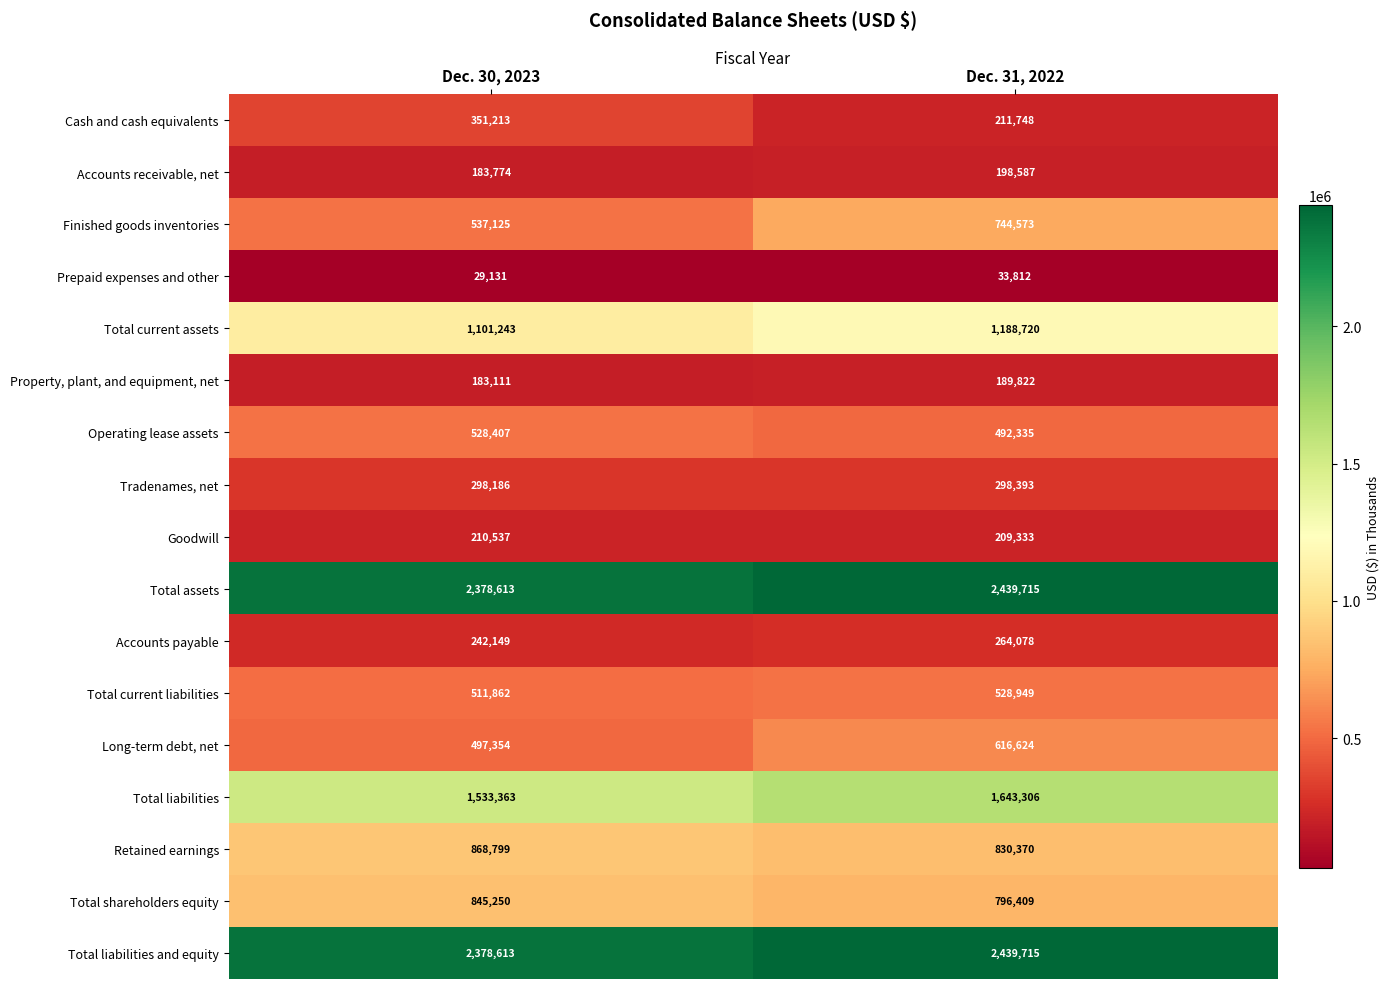

At which label does Total current liabilities reach its minimum?

Dec. 30, 2023